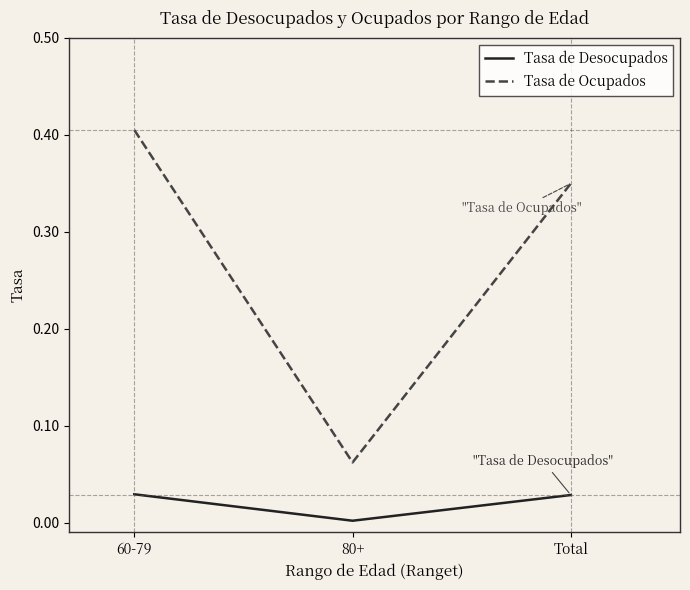

List the series in order of their overall mean, highest first.

Tasa de Ocupados, Tasa de Desocupados